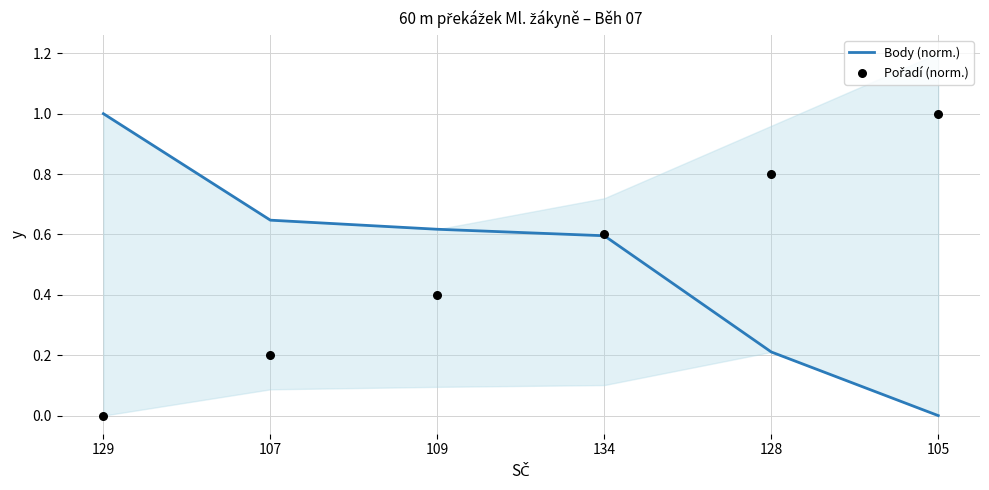

At which category is the sum across all series the highest?

134